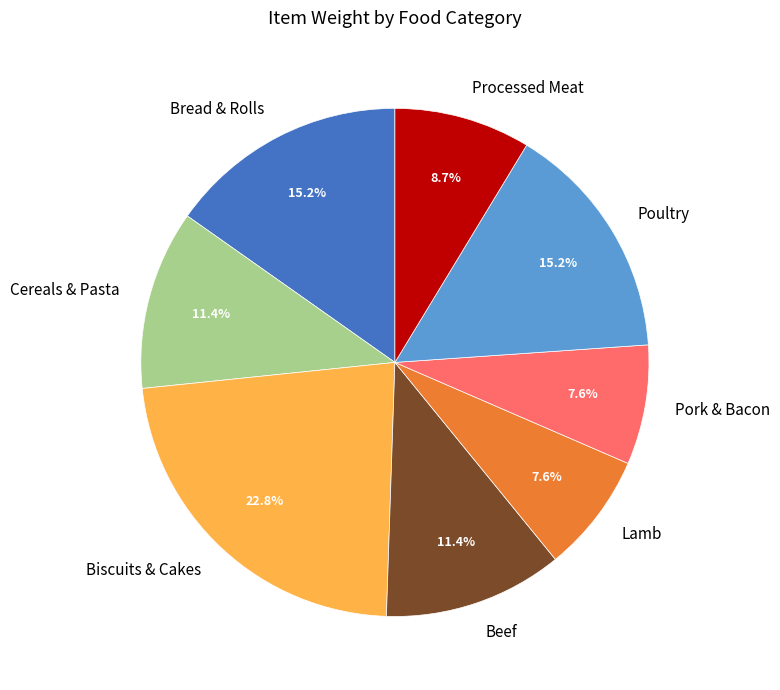

Which slice is the largest?

Biscuits & Cakes